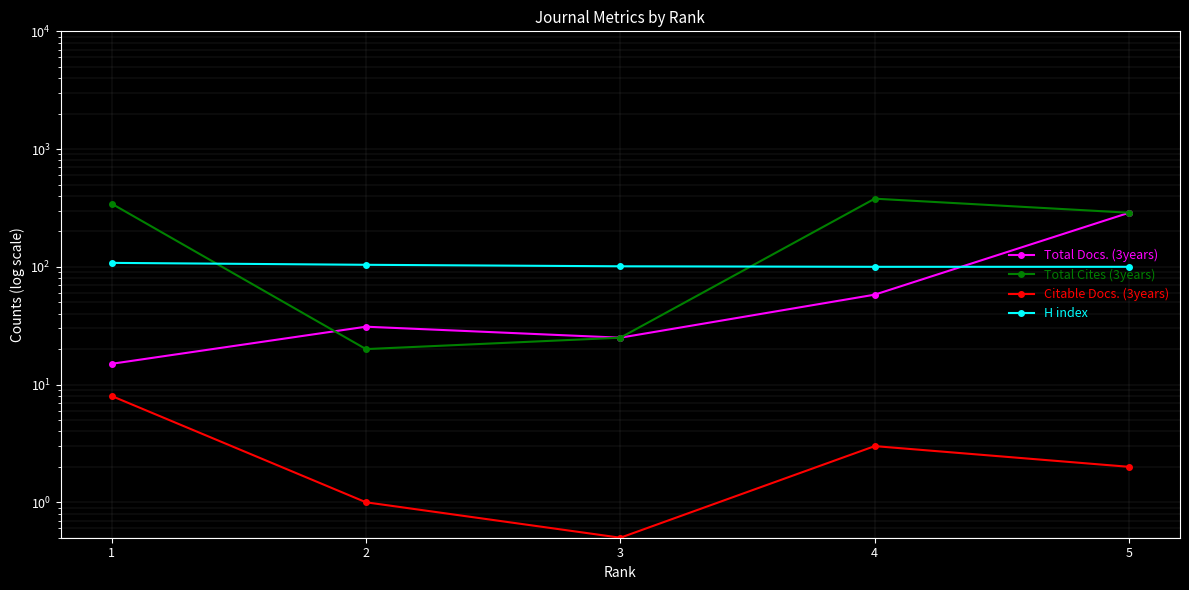

What is the spread (max minus min) of values at 4?

376.0